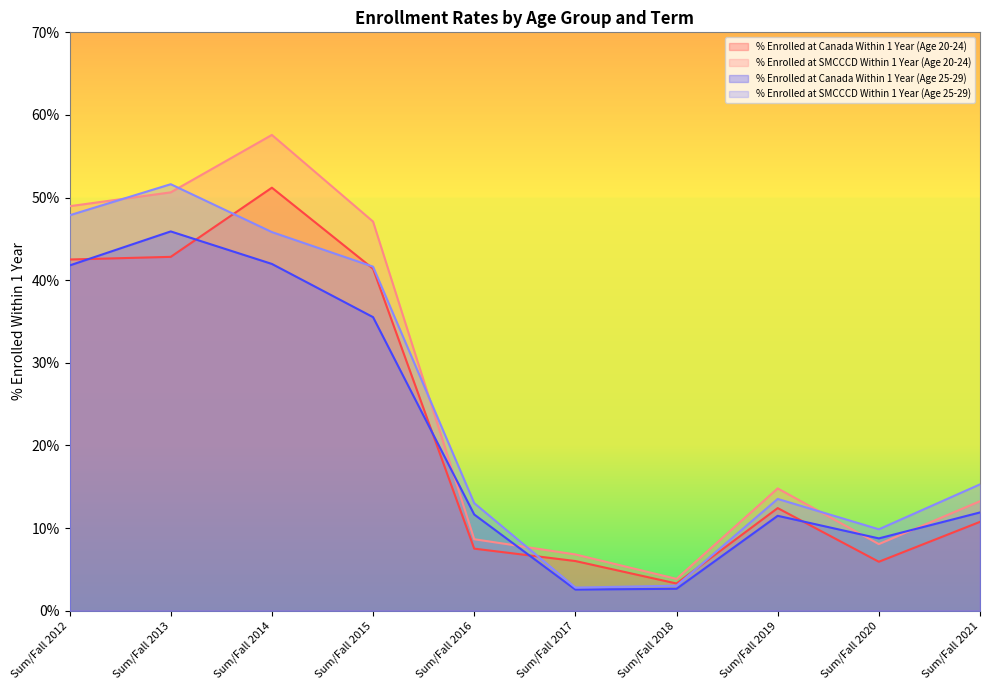

True or false: % Enrolled at SMCCCD Within 1 Year (Age 25-29) and % Enrolled at Canada Within 1 Year (Age 25-29) intersect in this chart.

False